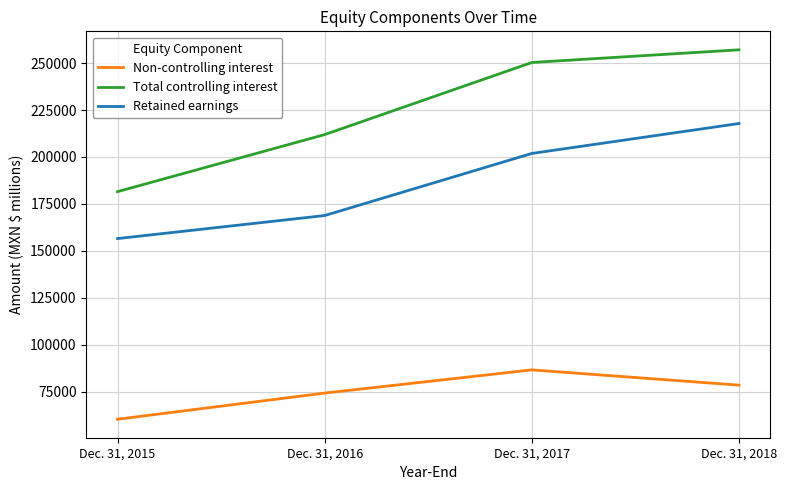

At which category is the sum across all series the highest?

Dec. 31, 2018